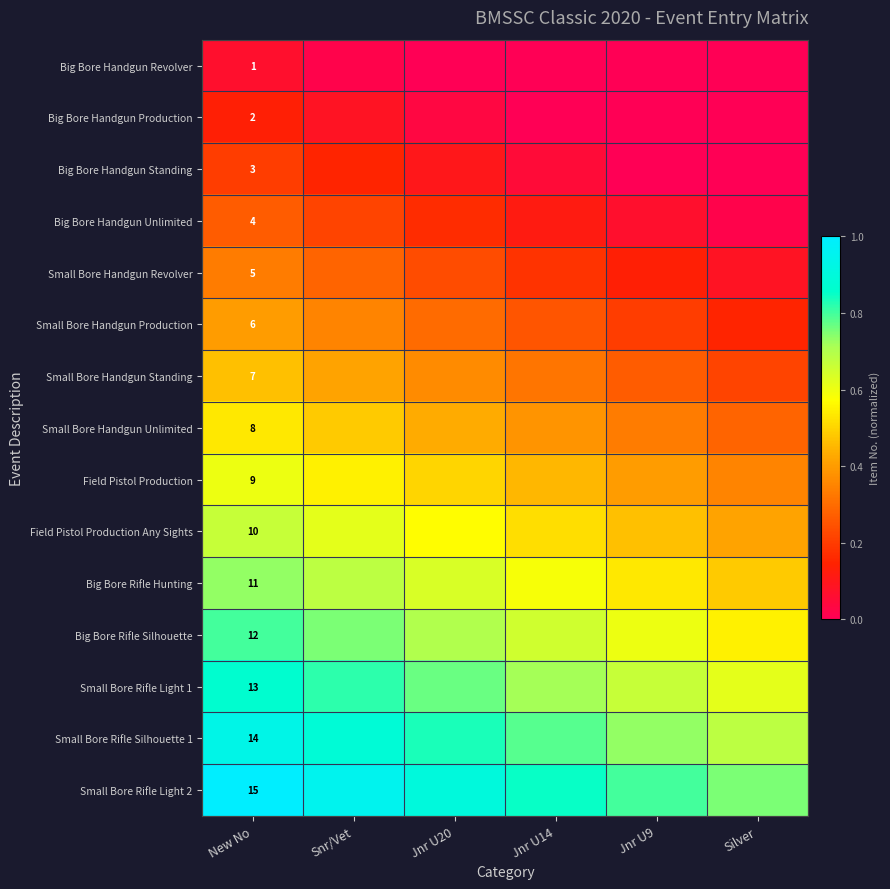

Is it true that Big Bore Handgun Revolver equals 0.0 at Silver?

True